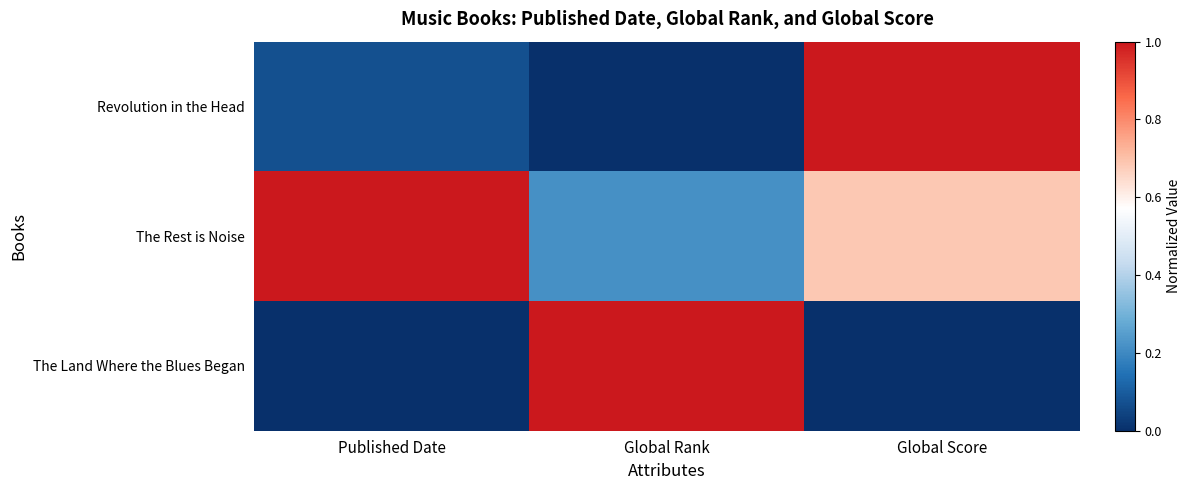

Reading left to right, extract all data points from this chart.

Revolution in the Head: Published Date=0.1	Global Rank=0.0	Global Score=1.0
The Rest is Noise: Published Date=1.0	Global Rank=0.2	Global Score=0.7
The Land Where the Blues Began: Published Date=0.0	Global Rank=1.0	Global Score=0.0